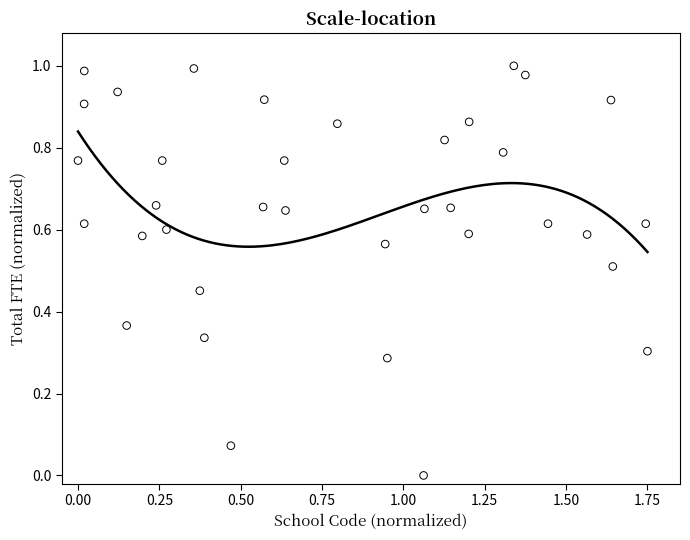

What is the range of X values (max minus min)?

1.8